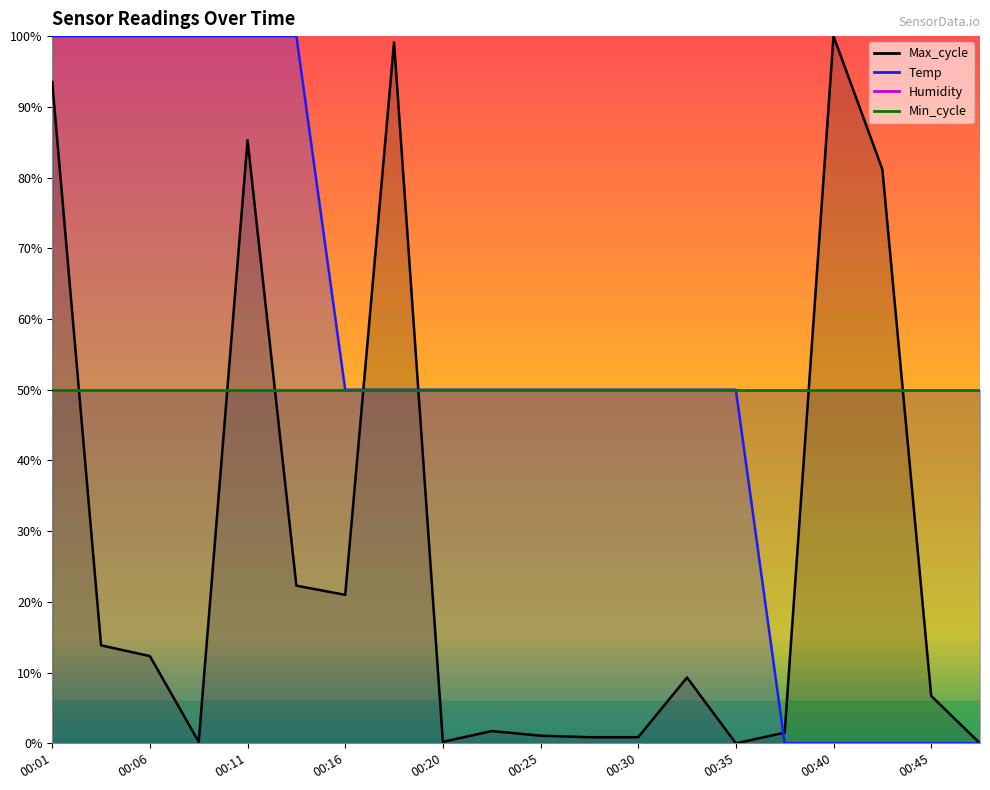

At which category does Max_cycle reach its first local valley?

00:08